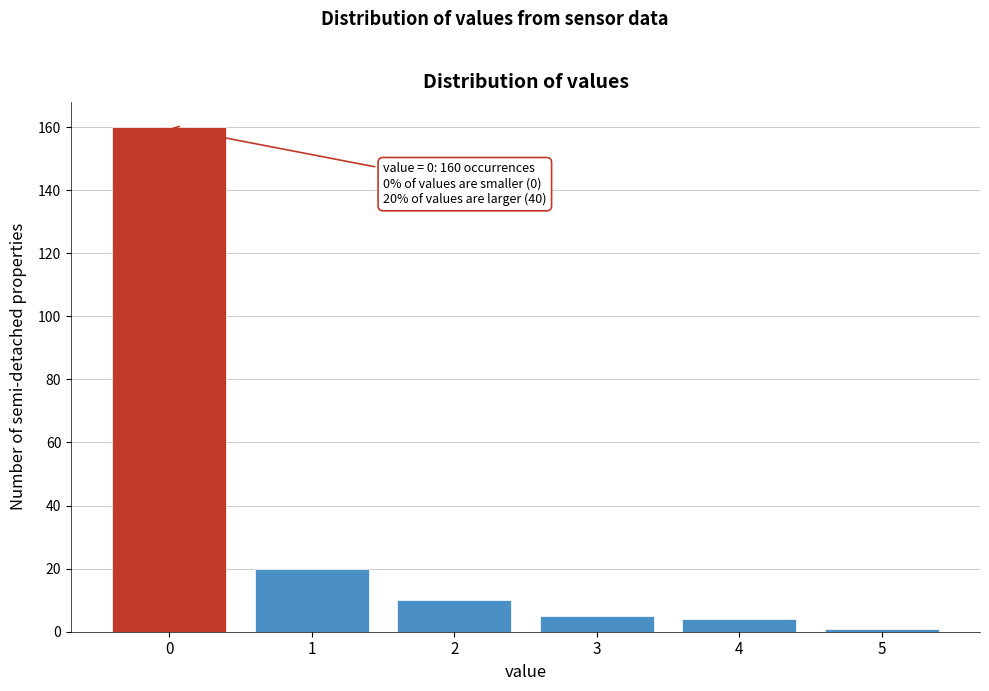

Reading left to right, extract all data points from this chart.

0=160	1=20	2=10	3=5	4=4	5=1